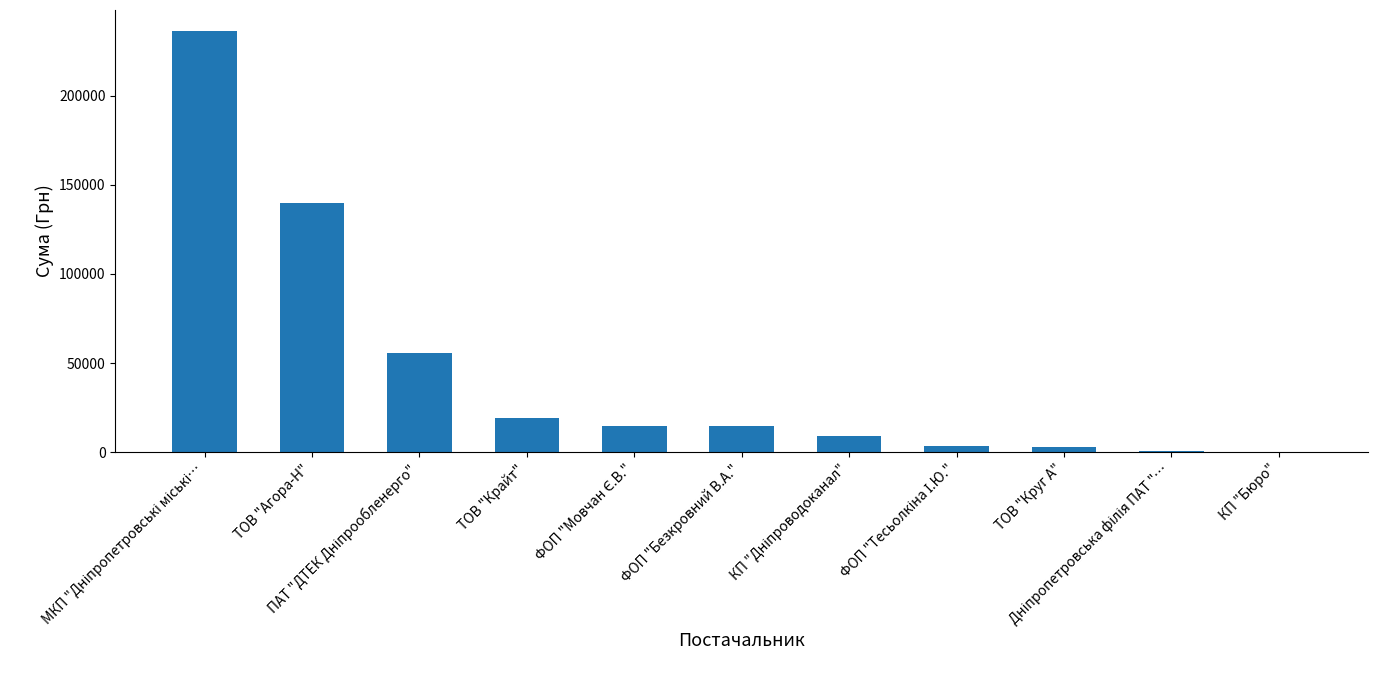

What is the maximum value shown in the chart?

236182.0